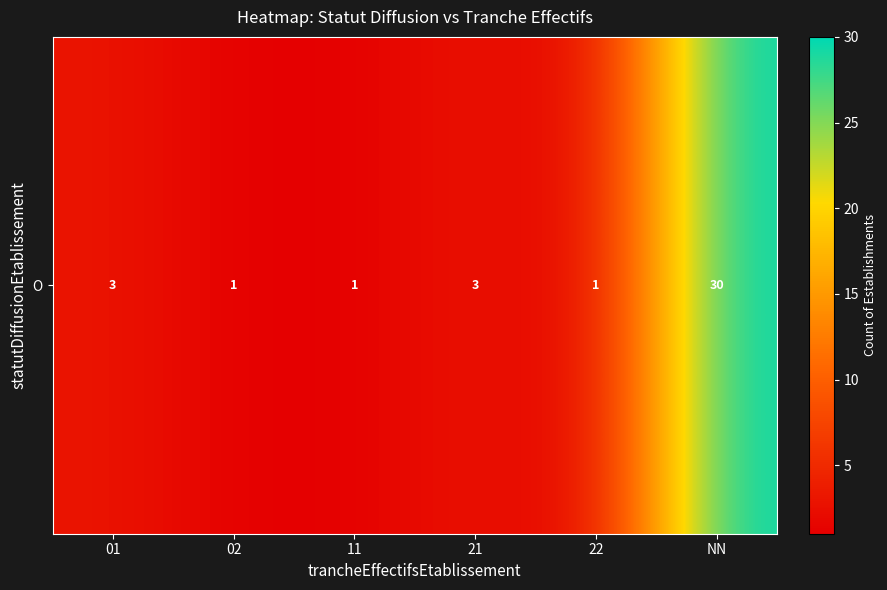

What is the greatest value displayed?

30